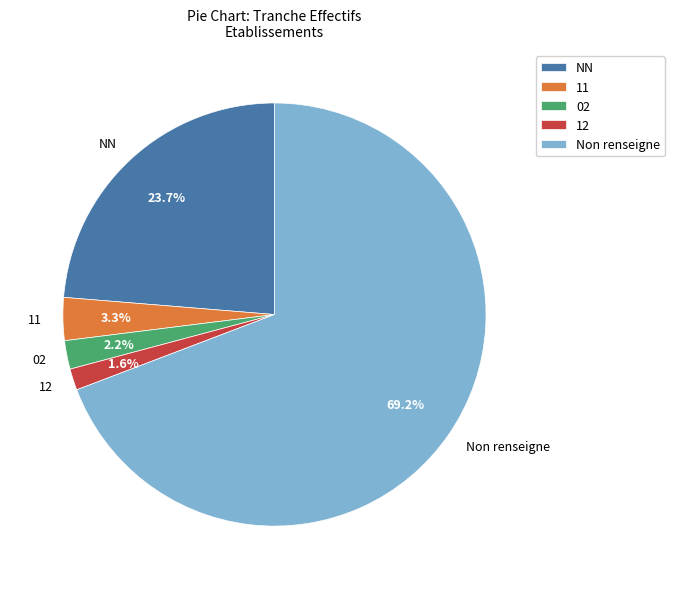

Combined, do Non renseigne and 02 account for over 50%?

Yes